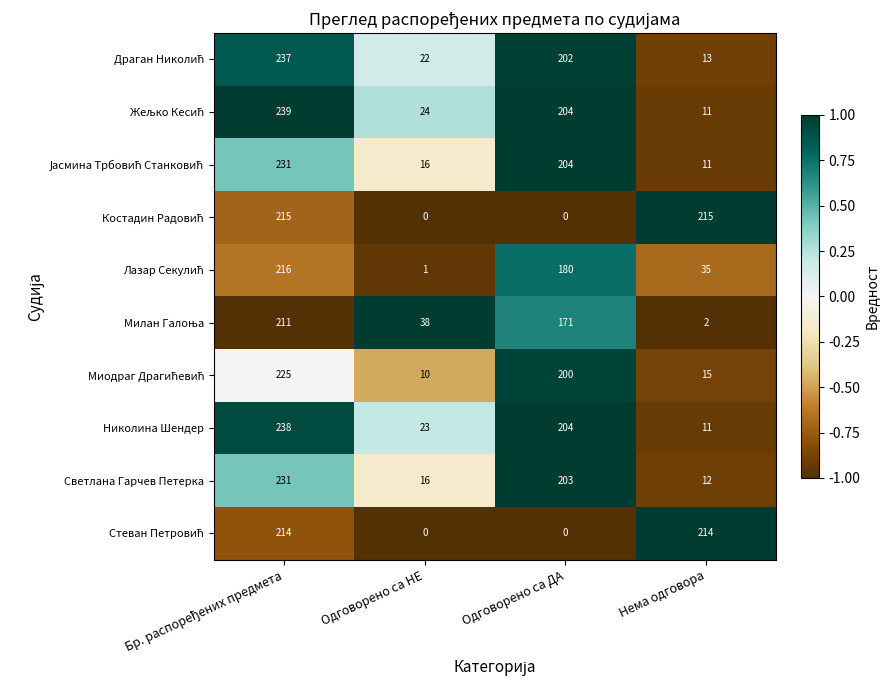

At which label does Николина Шендер reach its minimum?

Нема одговора